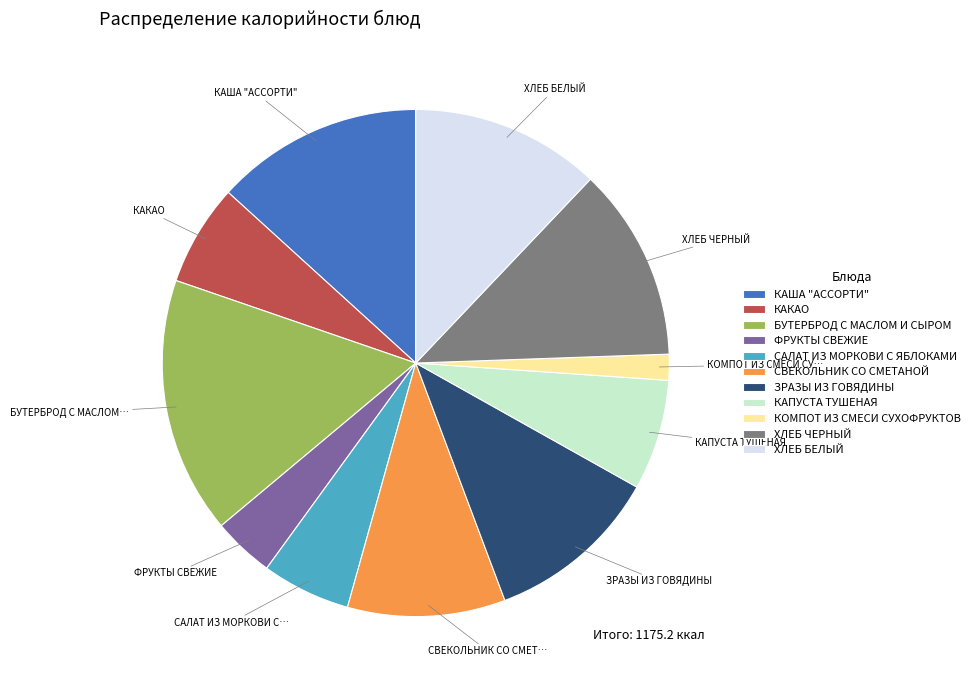

Between ХЛЕБ ЧЕРНЫЙ and КАША "АССОРТИ", which is larger?

КАША "АССОРТИ"